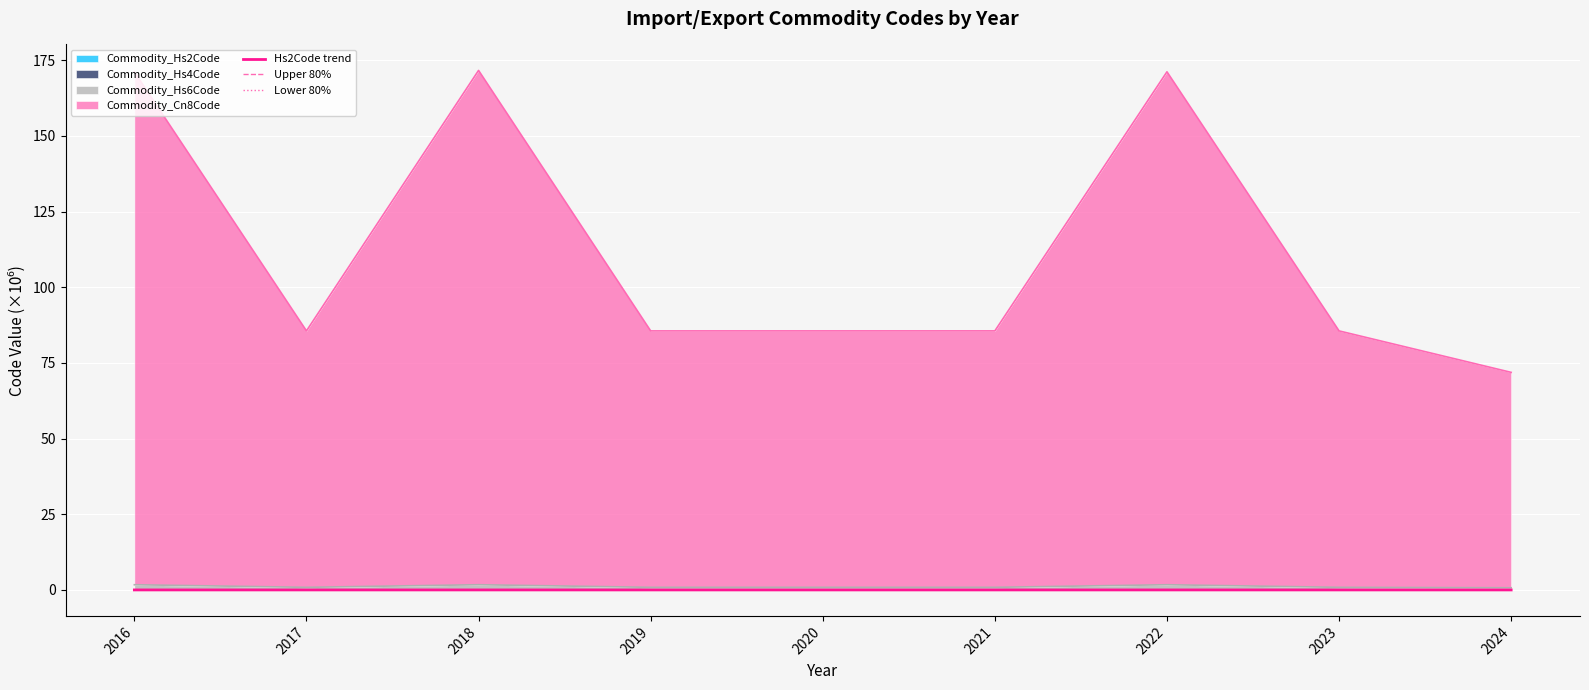

How many lines are shown in the chart?

3